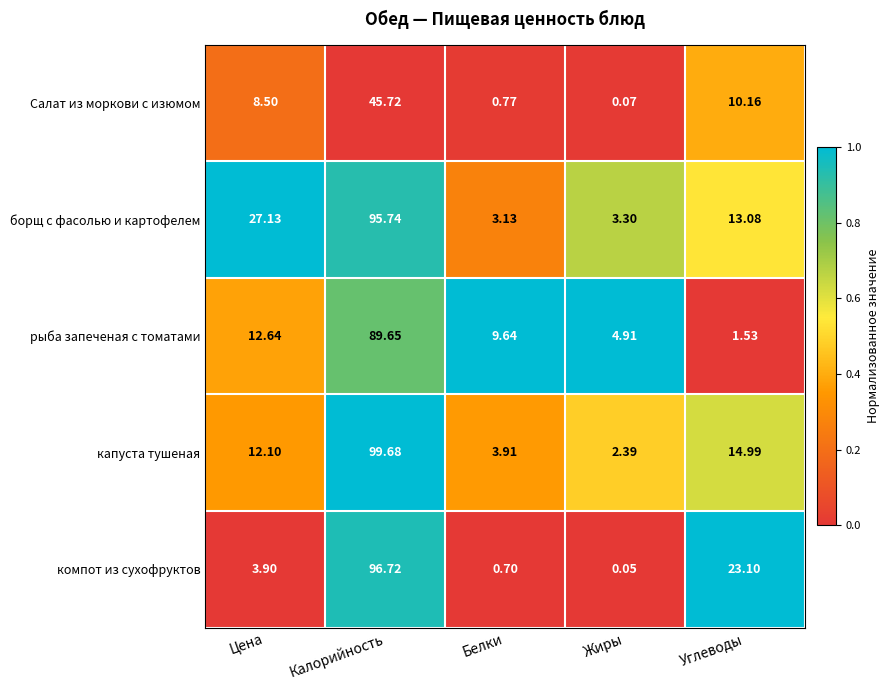

List the series in order of their peak value, highest first.

капуста тушеная, компот из сухофруктов, борщ с фасолью и картофелем, рыба запеченая с томатами, Салат из моркови с изюмом